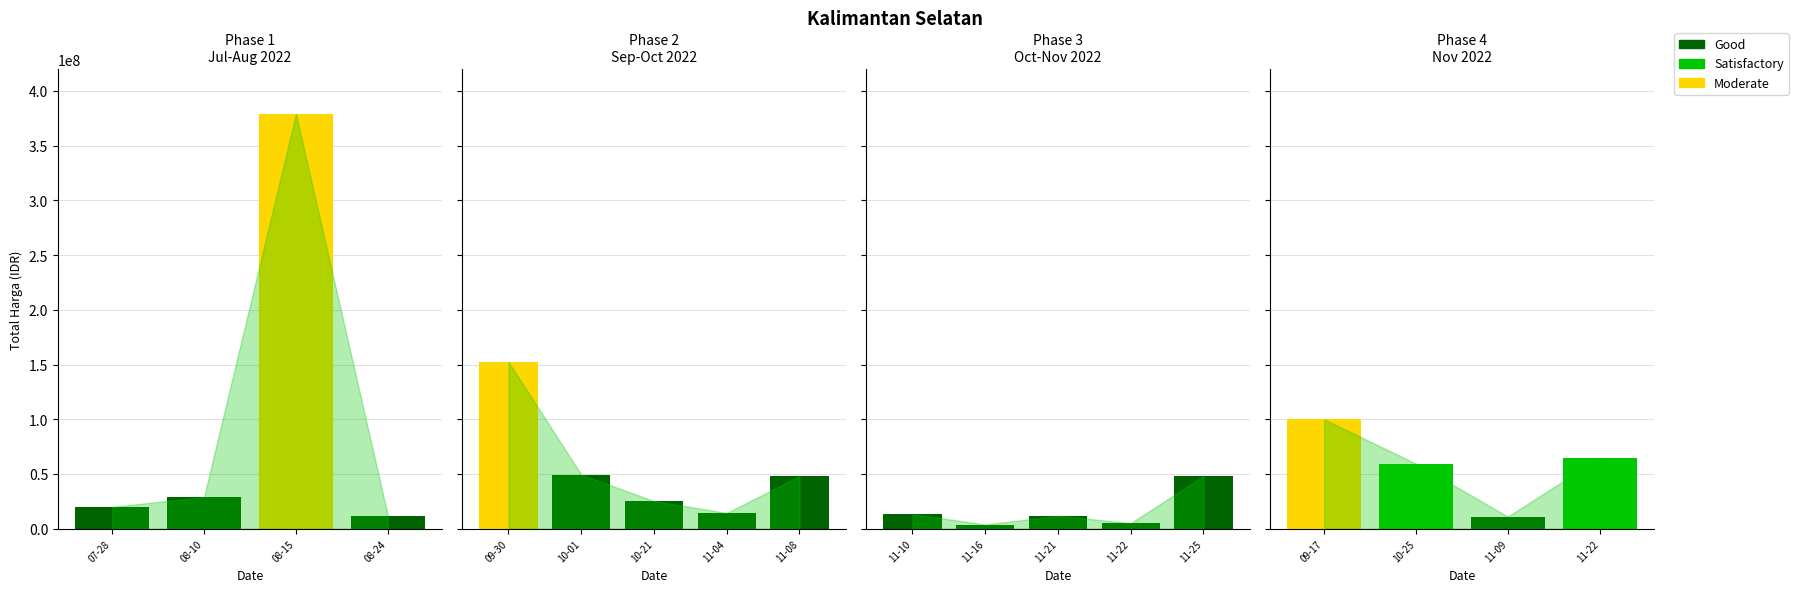

Reading left to right, extract all data points from this chart.

19950000	29000000	379075000	12000000	152477000	49478000	25200000	14400000	48140000	13442000	3825000	11800000	5093000	48140000	100000000	59375000	11100000	65000000